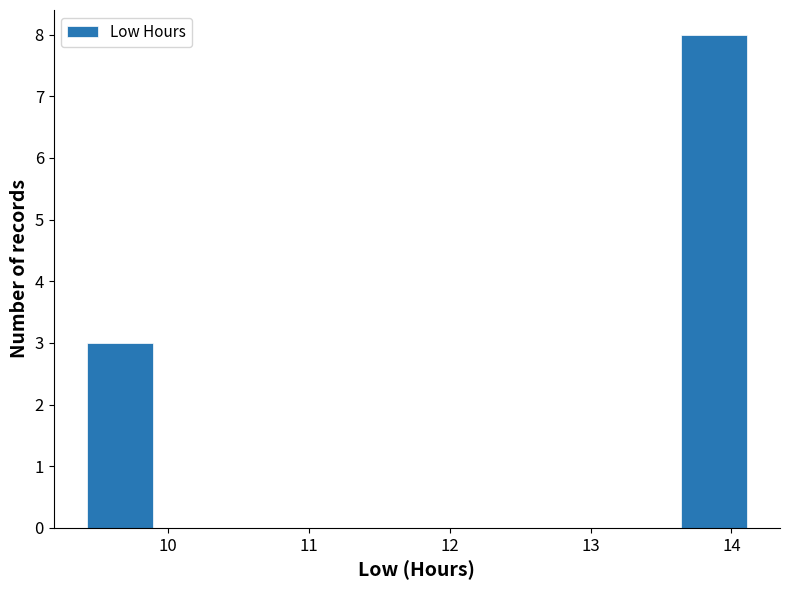

What is the height of the bar covering 9.4 to 9.9 on the x-axis? Neither the bar edges nor the heights are printed on the chart, so give them approximately, as read against the axes.

3